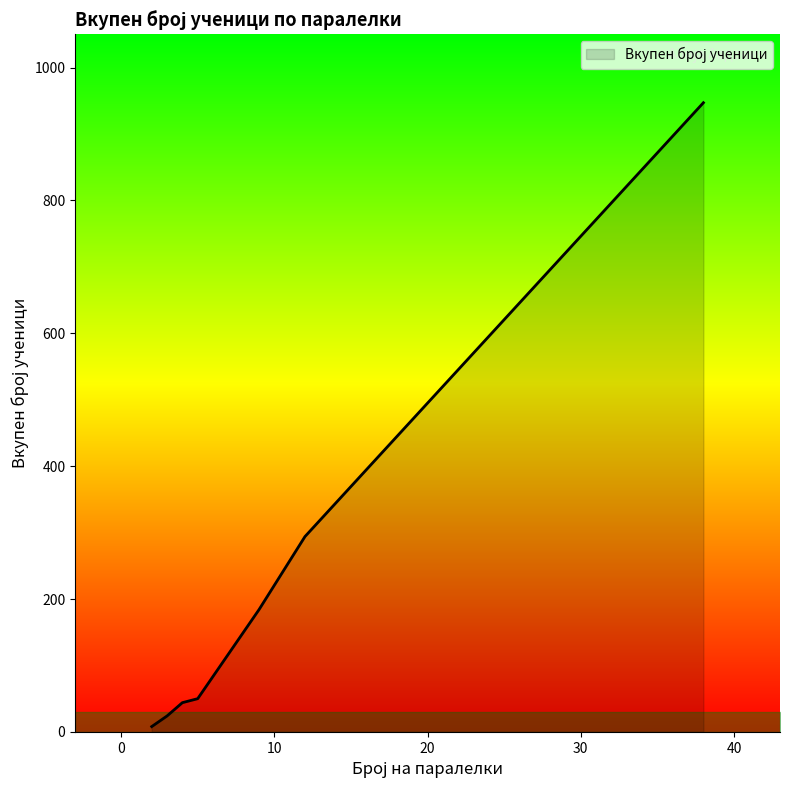

What is the average value?

222